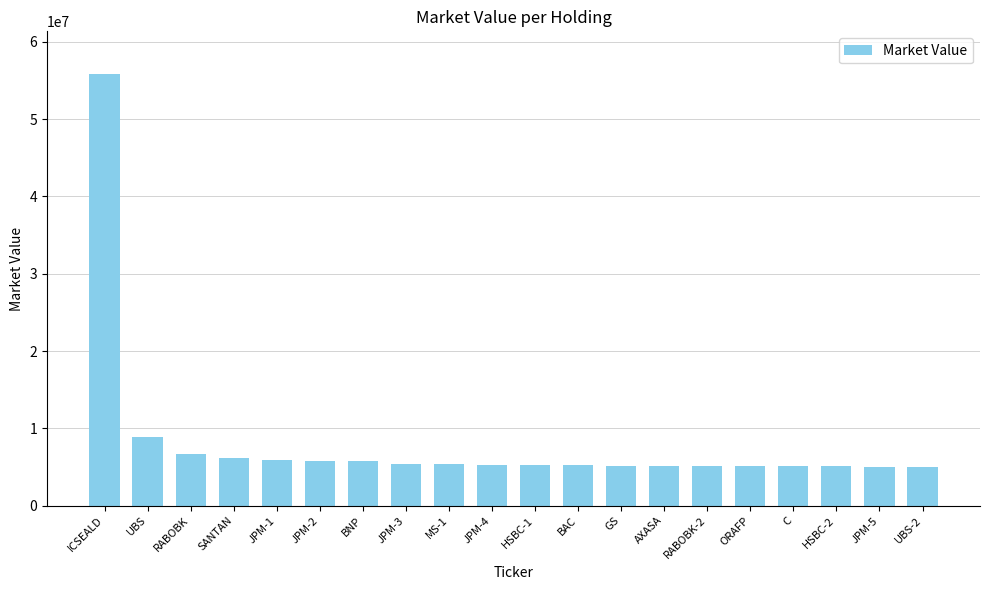

What is the change in value from JPM-3 to C?

-266321.6